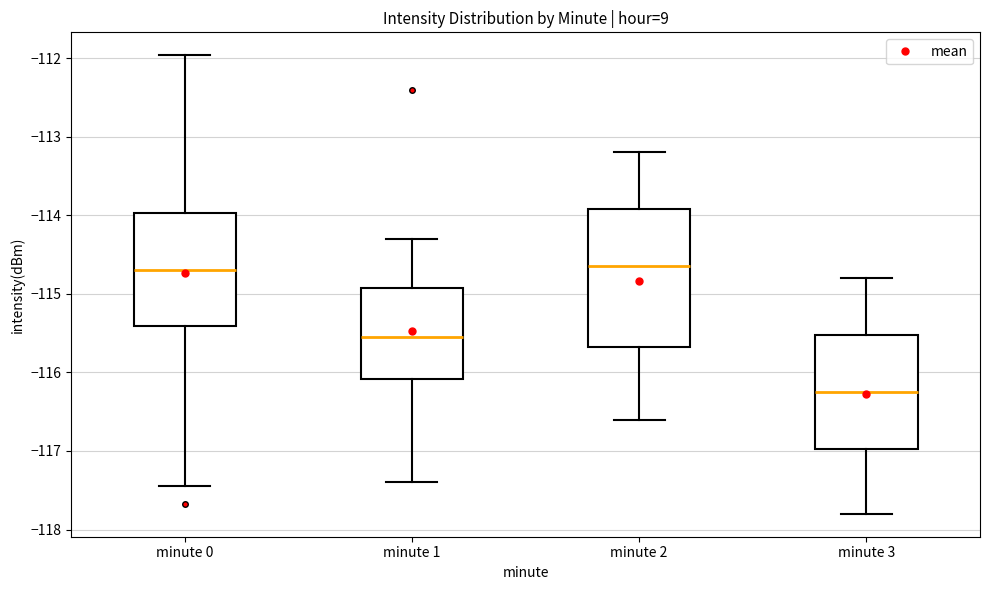

Reading left to right, transcribe this box plot: for each box, give where its median line is, the range the box spans, and where its two whiskers end, as read against the y-axis. The values are not printed on the chart, so give them approximately, as read against the axis.

minute 0: median -114.7, box -115.4 to -114.0, whiskers -117.4 to -112.0
minute 1: median -115.5, box -116.1 to -114.9, whiskers -117.4 to -114.3
minute 2: median -114.6, box -115.7 to -113.9, whiskers -116.6 to -113.2
minute 3: median -116.2, box -117.0 to -115.5, whiskers -117.8 to -114.8